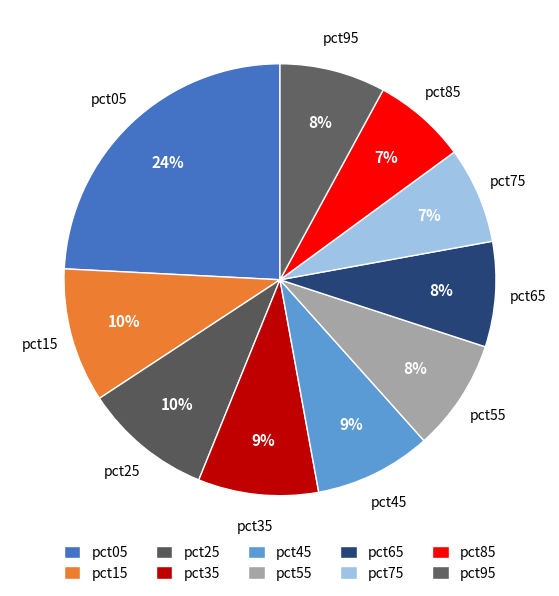

To the nearest percent, what is the difference between the largest and smallest slice percentages?

17%